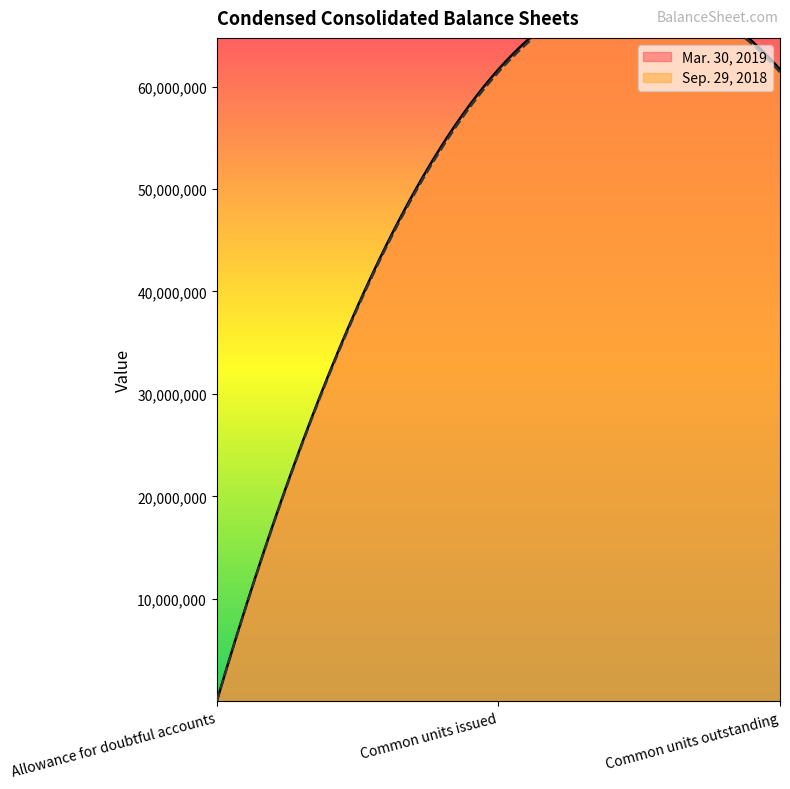

Which category has the highest value in the Mar. 30, 2019 series?

Common units issued